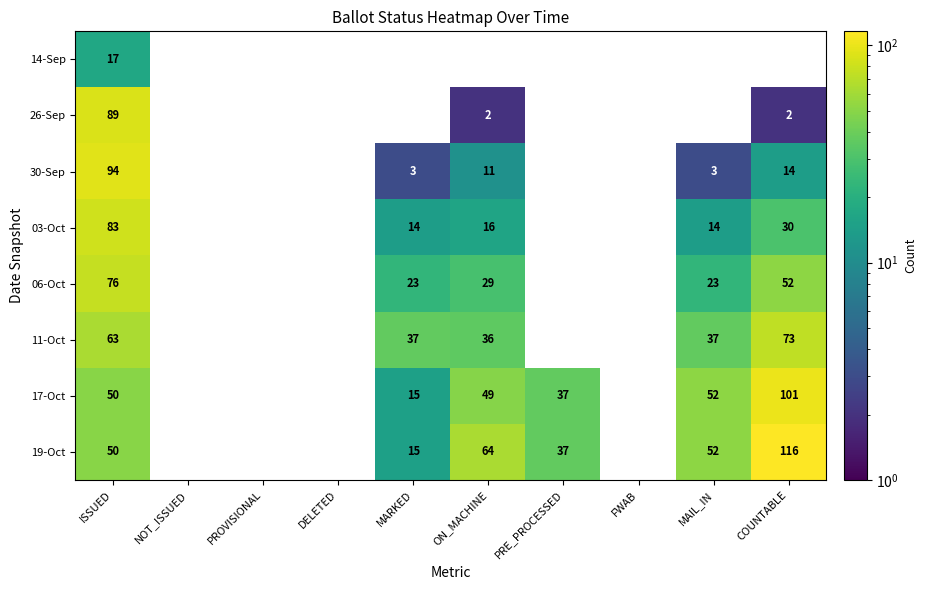

True or false: 11-Oct has a value of 14 at MAIL_IN.

False